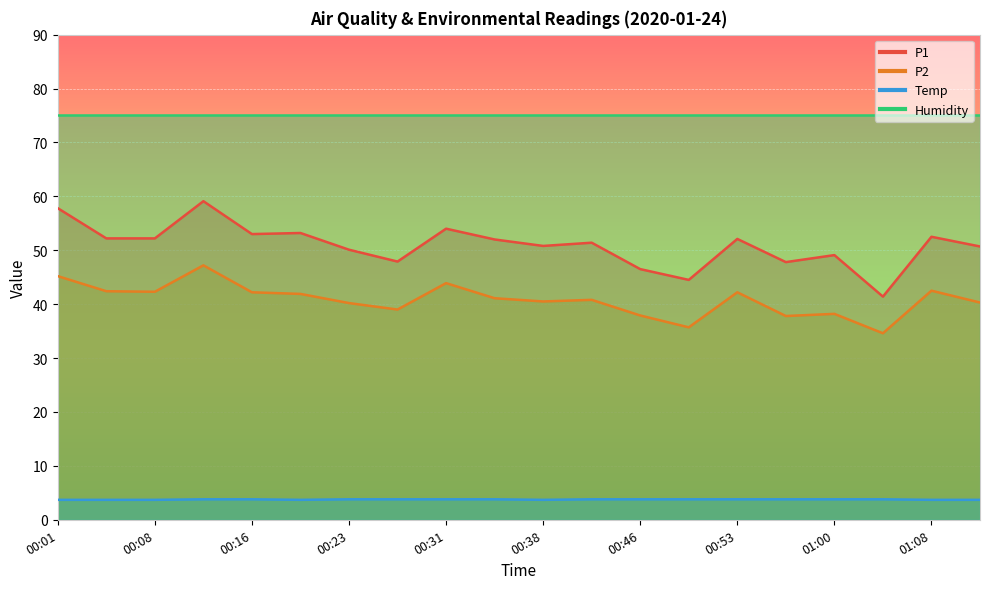

How many data points in P2 are above 41?

10